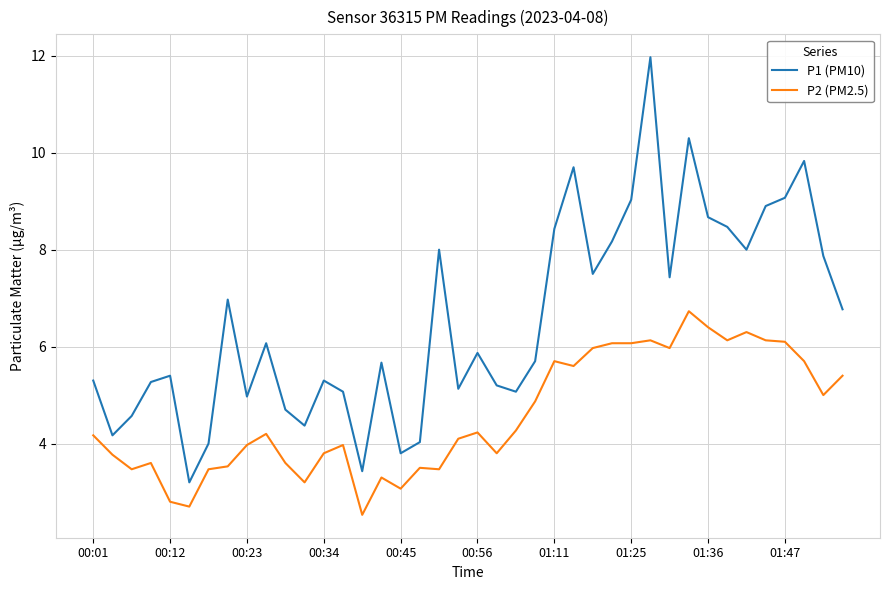

Which series has the widest spread of values?

P1 (PM10)